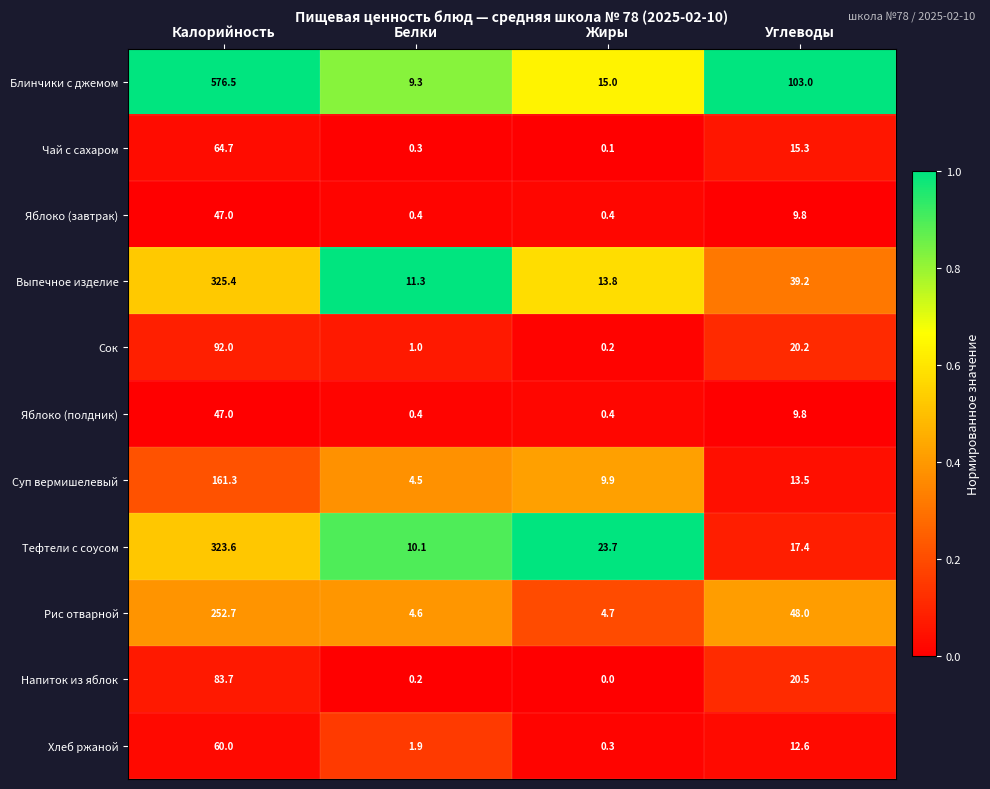

What is the total value across all series at Жиры?

68.5